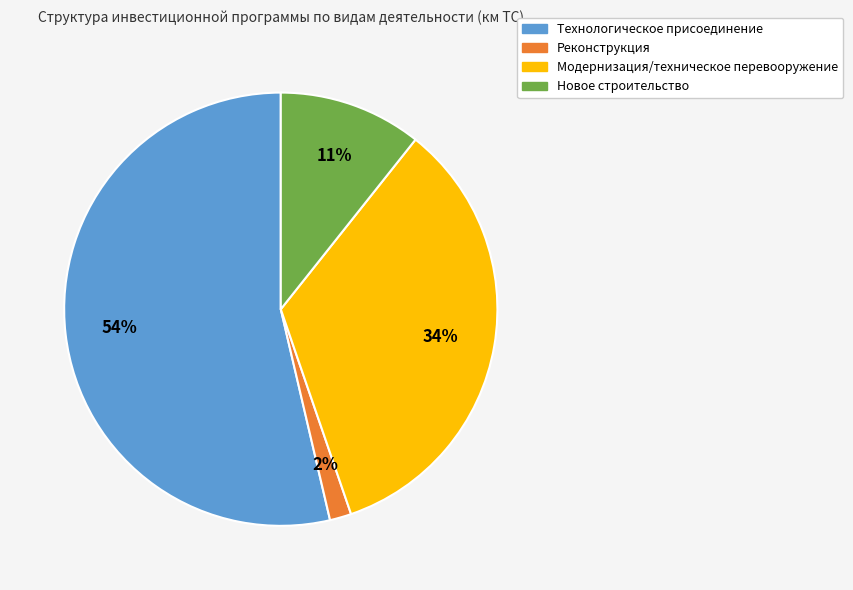

Does any single category account for the majority?

Yes